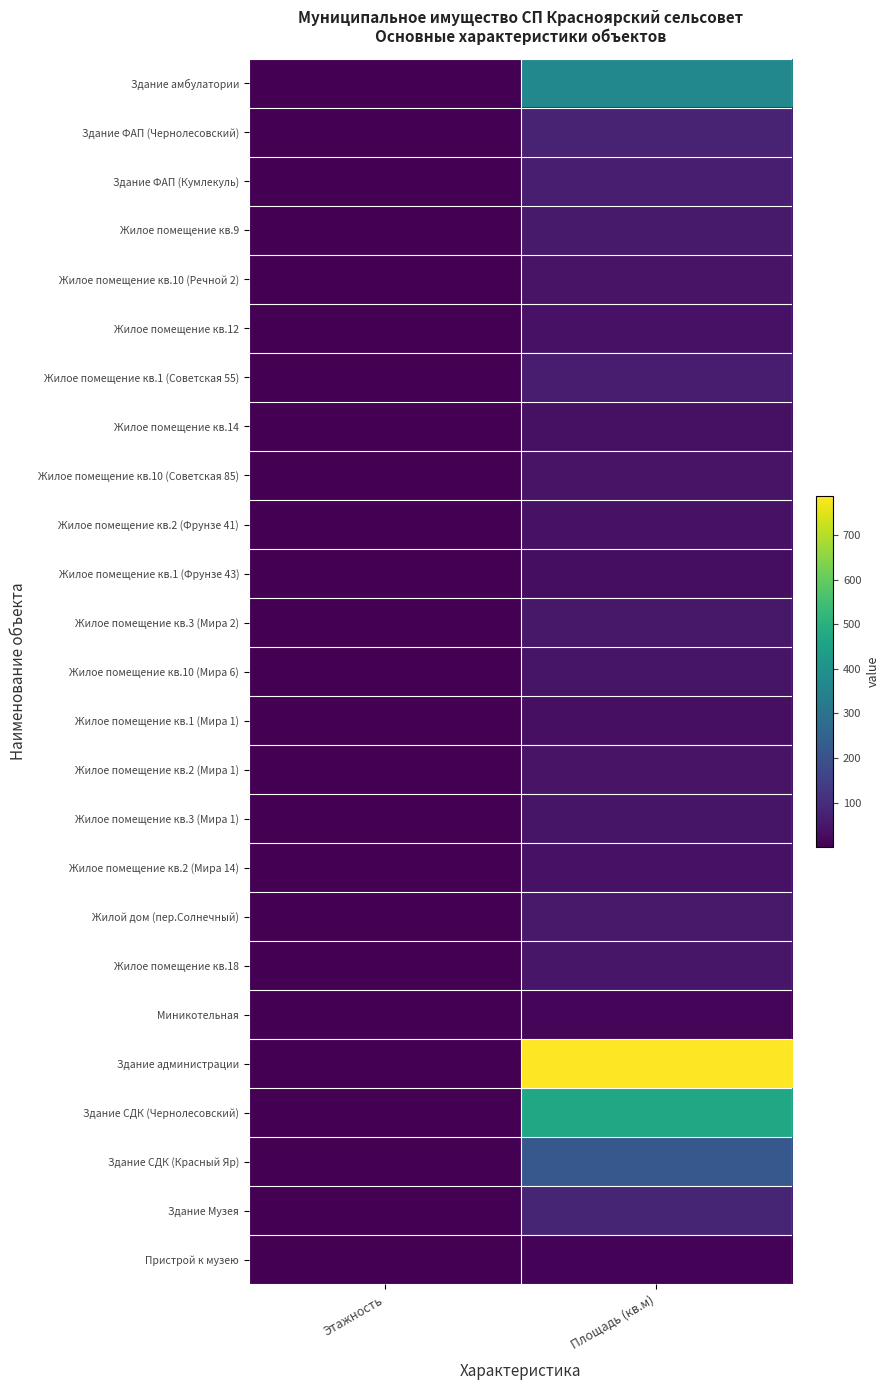

Rank the series by their maximum value, from highest to lowest.

Здание администрации, Здание СДК (Чернолесовский), Здание амбулатории, Здание СДК (Красный Яр), Здание Музея, Здание ФАП (Чернолесовский), Здание ФАП (Кумлекуль), Жилое помещение кв.1 (Советская 55), Жилое помещение кв.9, Жилой дом (пер.Солнечный), Жилое помещение кв.3 (Мира 2), Жилое помещение кв.18, Жилое помещение кв.10 (Мира 6), Жилое помещение кв.3 (Мира 1), Жилое помещение кв.2 (Мира 1), Жилое помещение кв.10 (Речной 2), Жилое помещение кв.10 (Советская 85), Жилое помещение кв.12, Жилое помещение кв.2 (Мира 14), Жилое помещение кв.2 (Фрунзе 41), Жилое помещение кв.14, Жилое помещение кв.1 (Мира 1), Жилое помещение кв.1 (Фрунзе 43), Миникотельная, Пристрой к музею